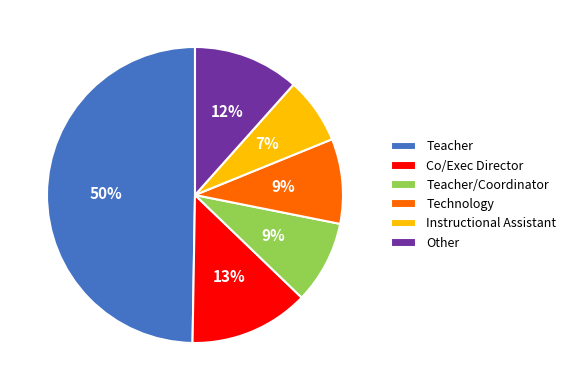

The Instructional Assistant slice represents 2% of the pie. True or false?

False